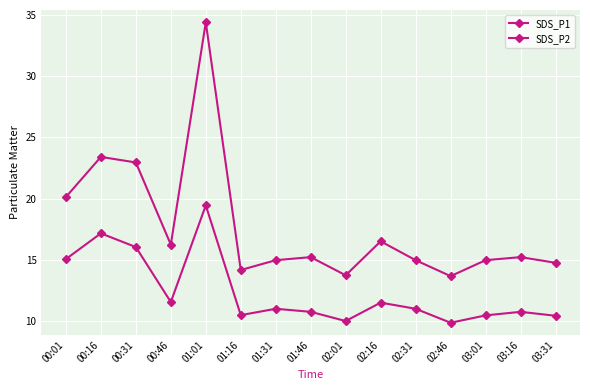

What is the lowest value of the SDS_P2 series?

9.9